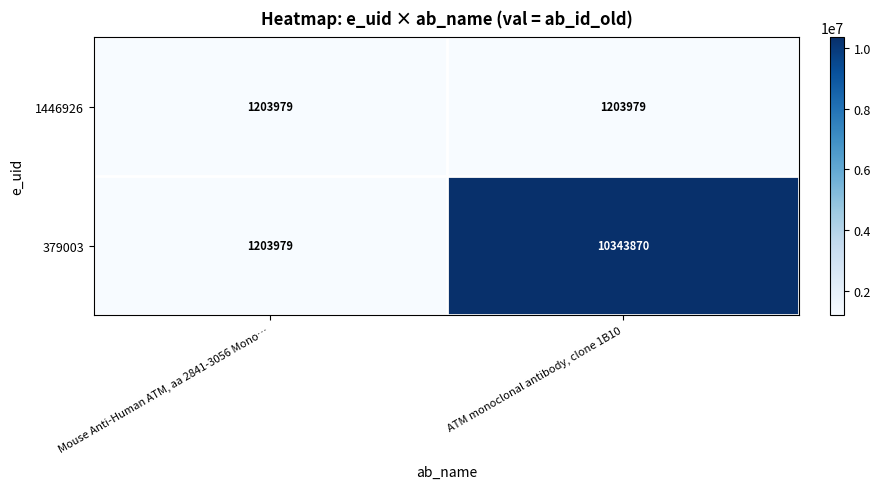

What is the sum of the 379003 values at Mouse Anti-Human ATM, aa 2841-3056 Mono… and ATM monoclonal antibody, clone 1B10?

11547849